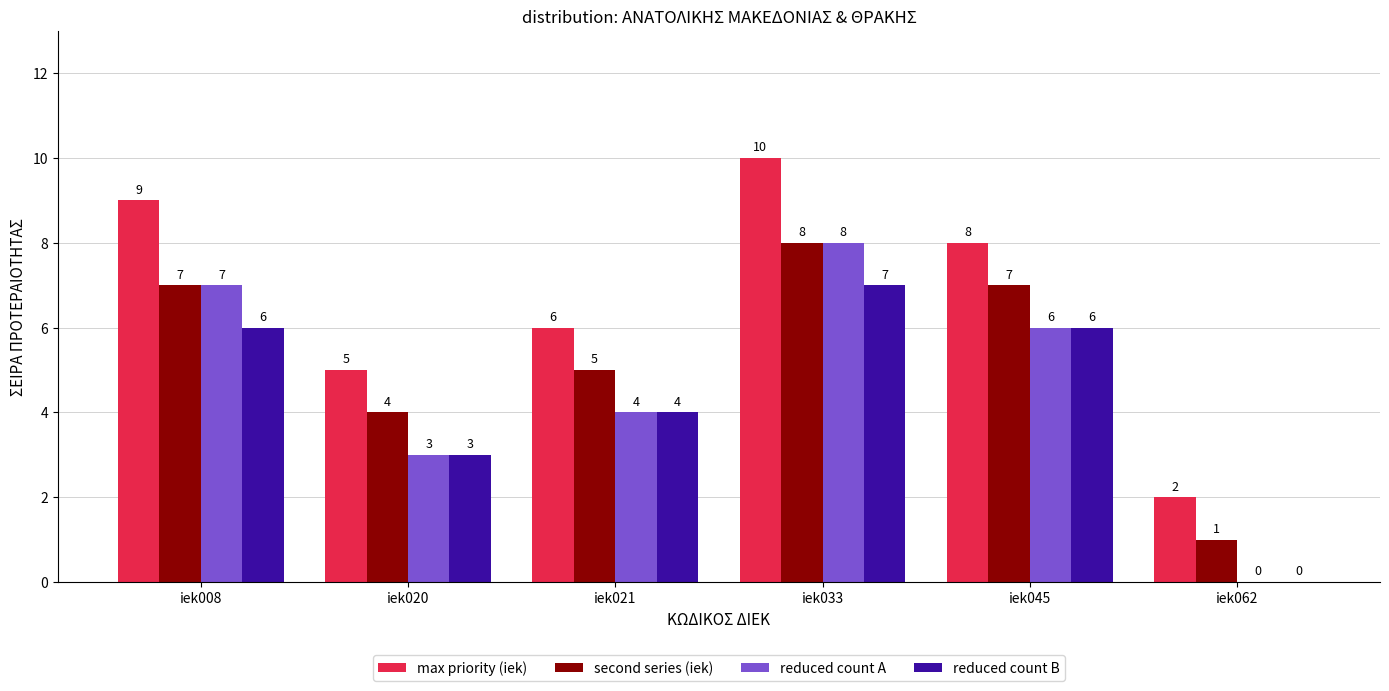

What is the total value across all series at iek033?

33